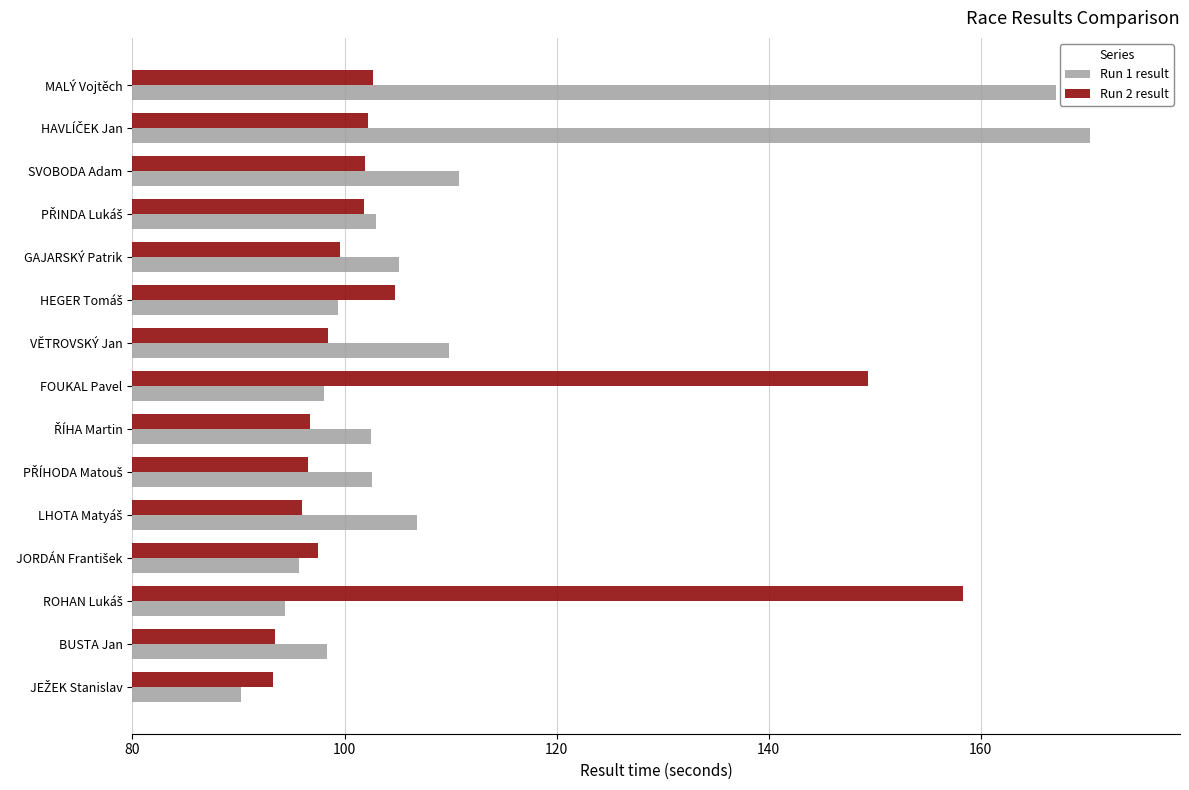

True or false: Run 1 result has a value of 98.3 at BUSTA Jan.

True